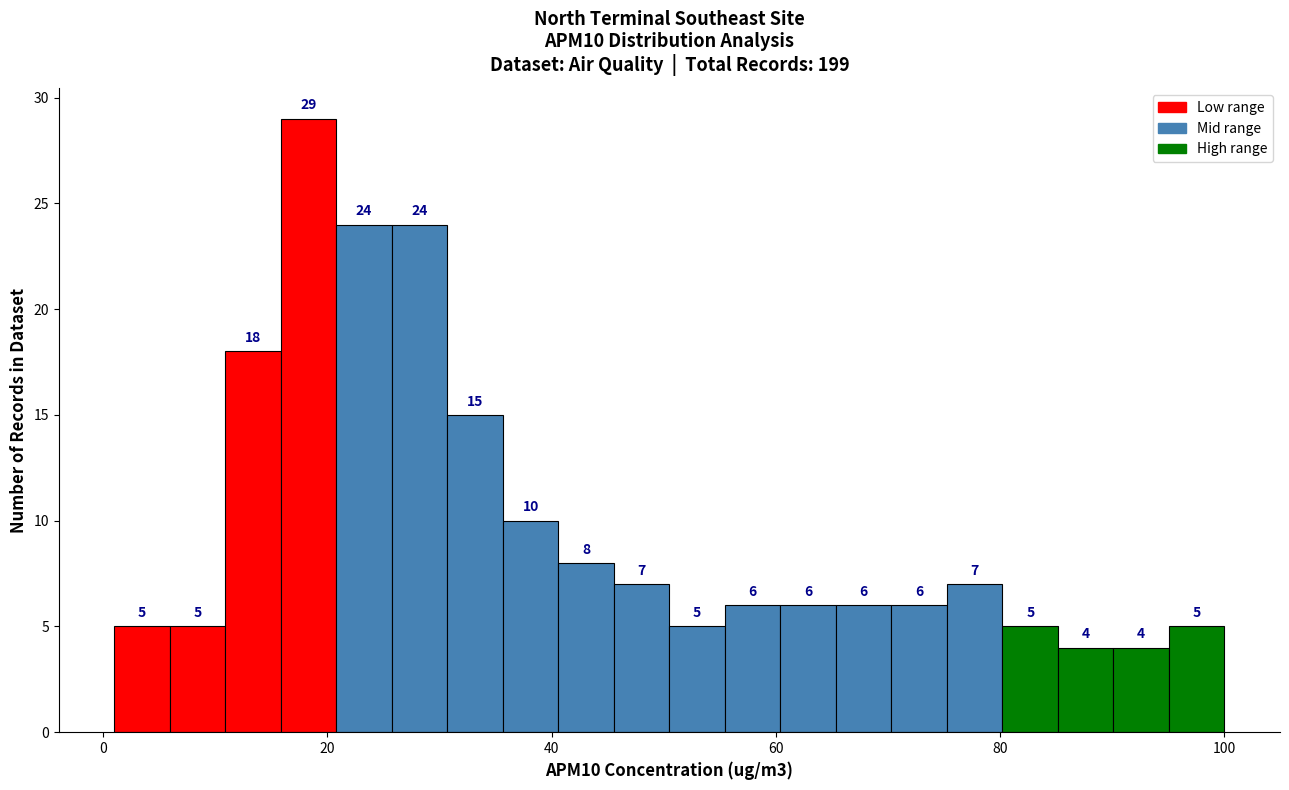

Read against the x-axis, roughly where is the centre of the tallest bar?

18